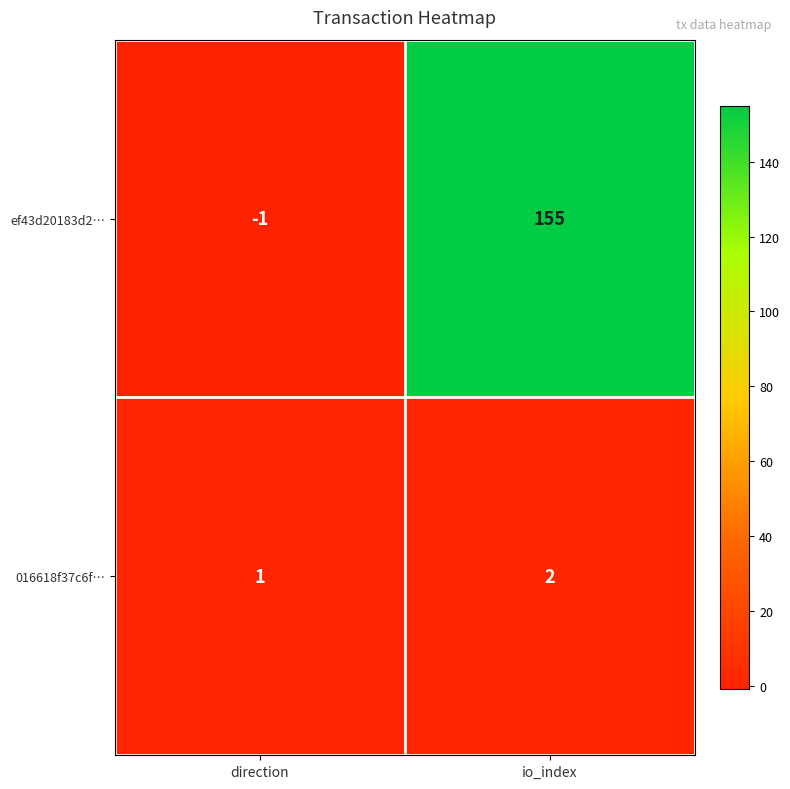

What is the smallest value displayed?

-1